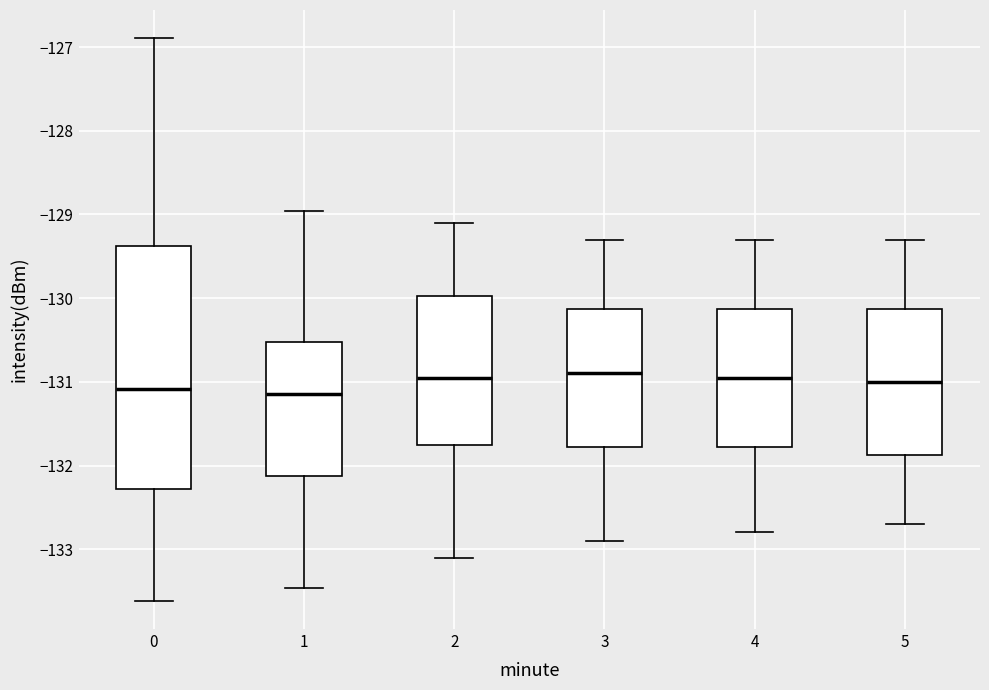

Reading left to right, transcribe this box plot: for each box, give where its median line is, the range the box spans, and where its two whiskers end, as read against the y-axis. The values are not printed on the chart, so give them approximately, as read against the axis.

0: median -131.1, box -132.3 to -129.4, whiskers -133.6 to -126.9
1: median -131.1, box -132.1 to -130.5, whiskers -133.5 to -129.0
2: median -130.9, box -131.7 to -130.0, whiskers -133.1 to -129.1
3: median -130.9, box -131.8 to -130.1, whiskers -132.9 to -129.3
4: median -130.9, box -131.8 to -130.1, whiskers -132.8 to -129.3
5: median -131.0, box -131.9 to -130.1, whiskers -132.7 to -129.3